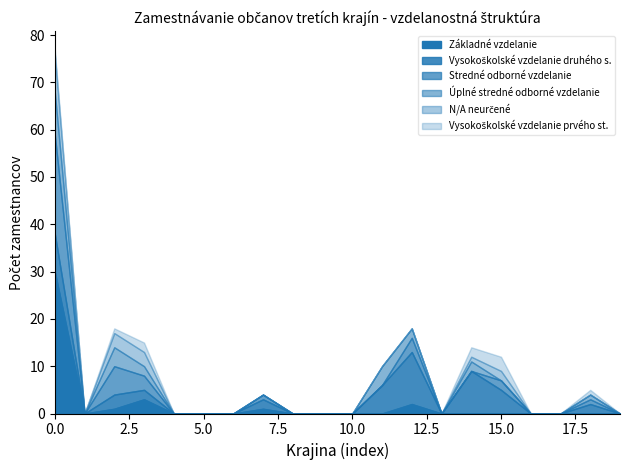

What is the highest value of the Základné vzdelanie series?

30